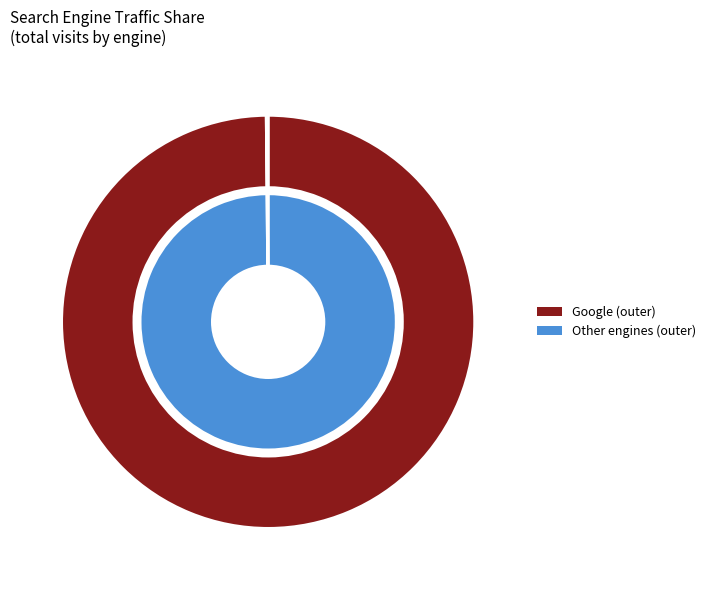

To the nearest percent, what percentage of the pie is 31?

3%